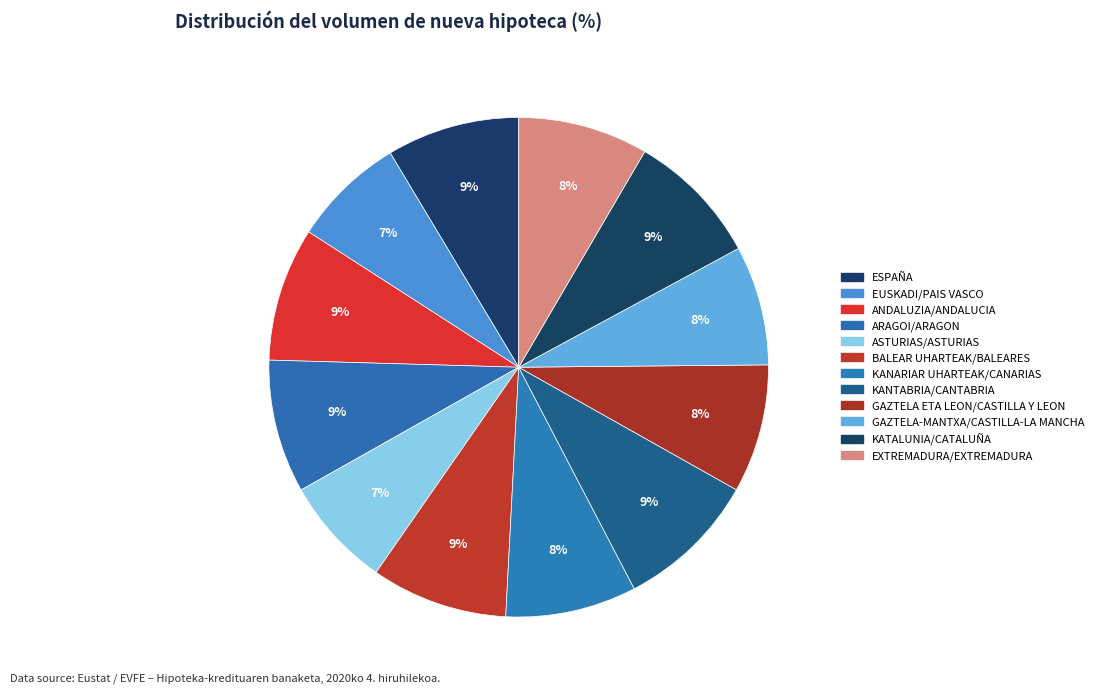

To the nearest percent, what percentage of the pie is KANTABRIA/CANTABRIA?

9%